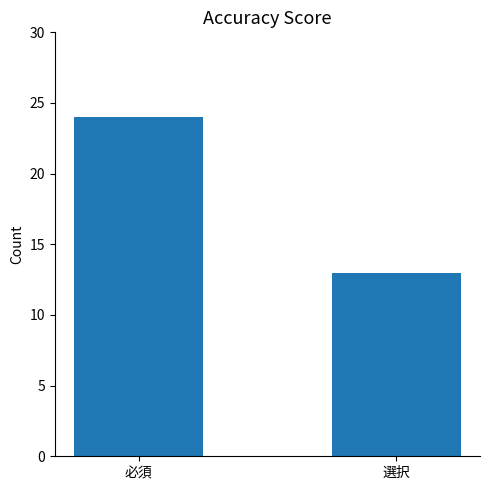

The chart shows a value of 13 at 選択. True or false?

True